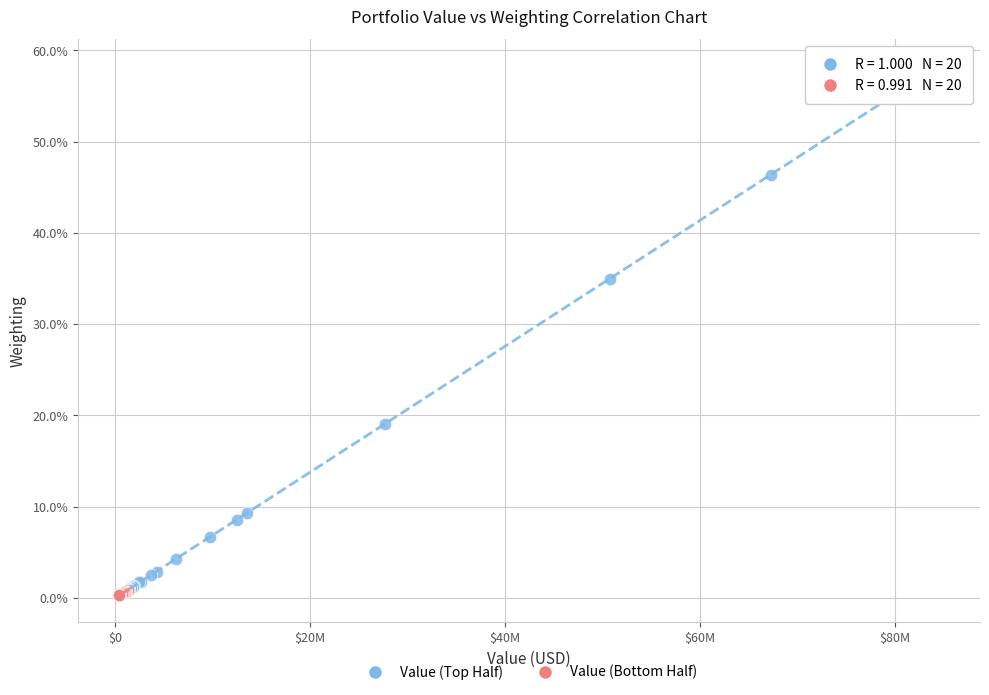

Which series reaches the maximum Y coordinate?

Value (Top Half)